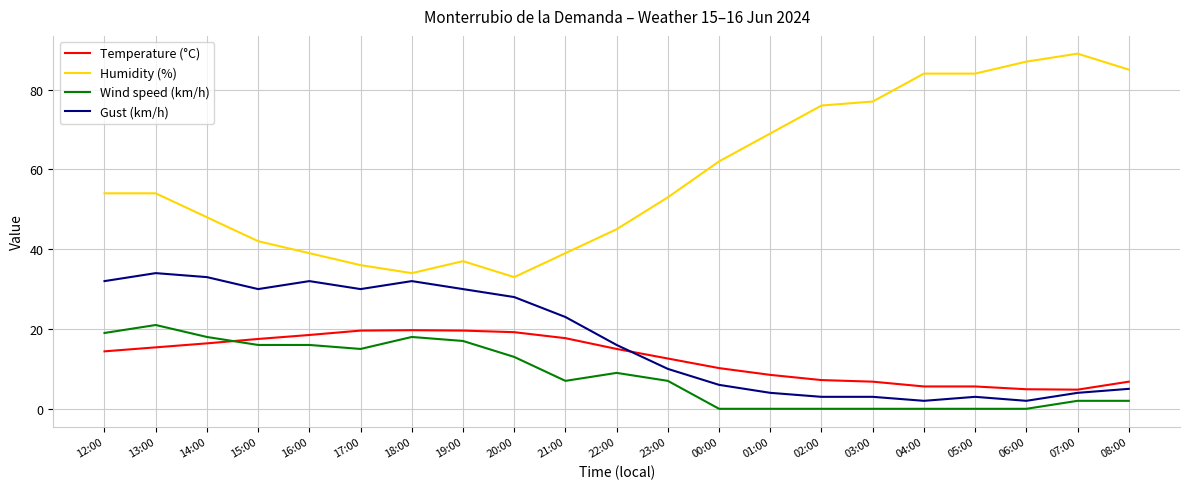

What is the maximum value shown in the chart?

89.0